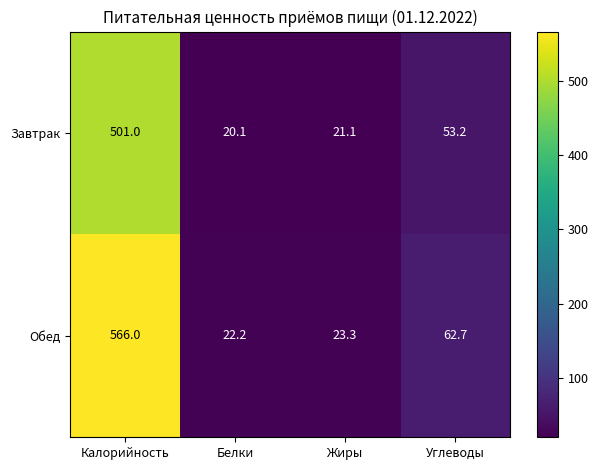

At Углеводы, list the series in order from largest to smallest.

Обед, Завтрак